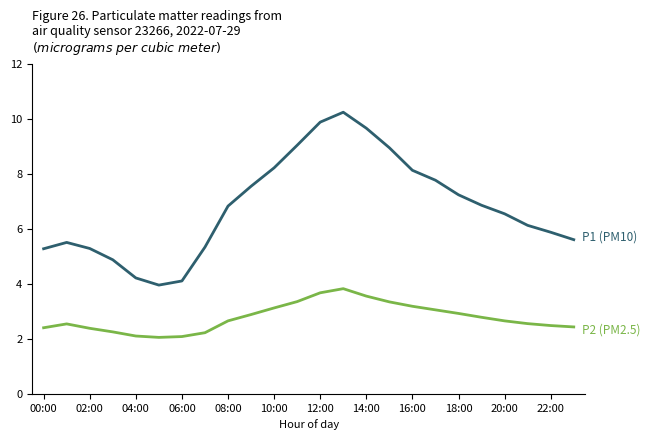

What is the maximum value shown in the chart?

10.2